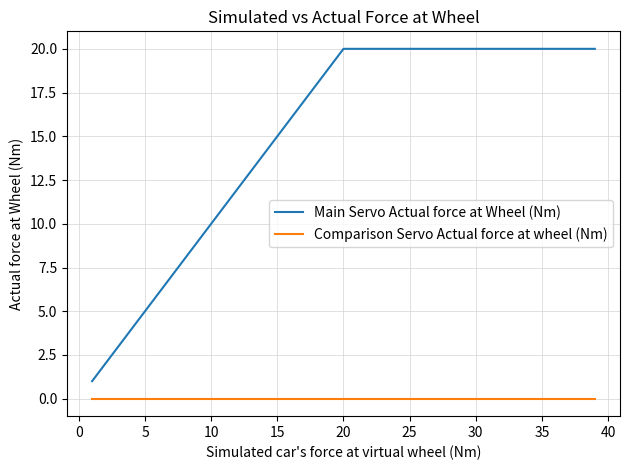

How many distinct data groups are displayed?

2